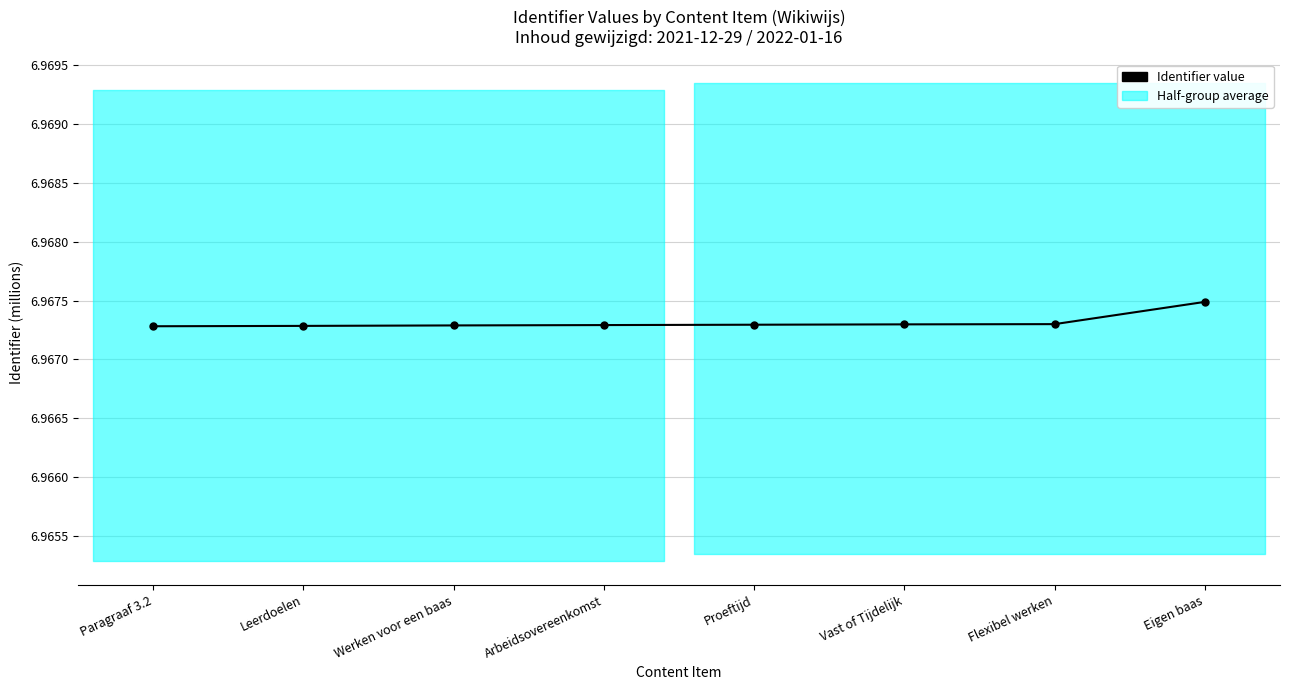

The value at Paragraaf 3.2 is 7.0. True or false?

True